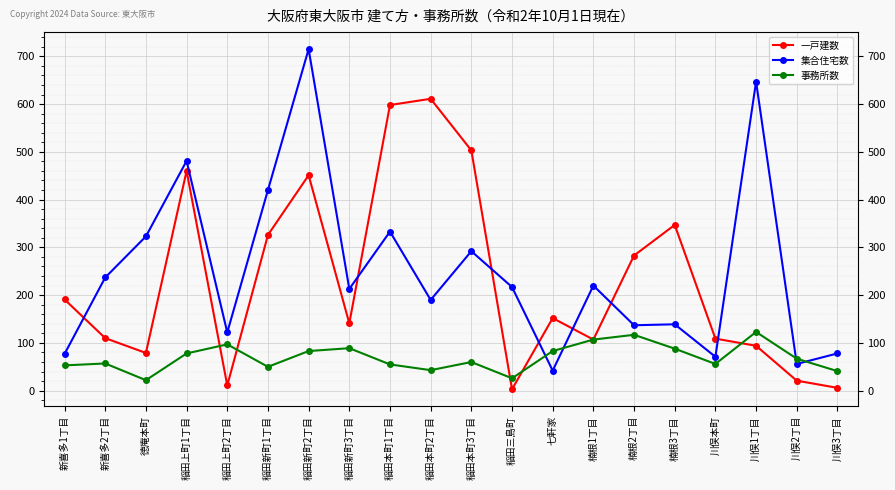

Does the chart display data point markers on the line(s)?

Yes